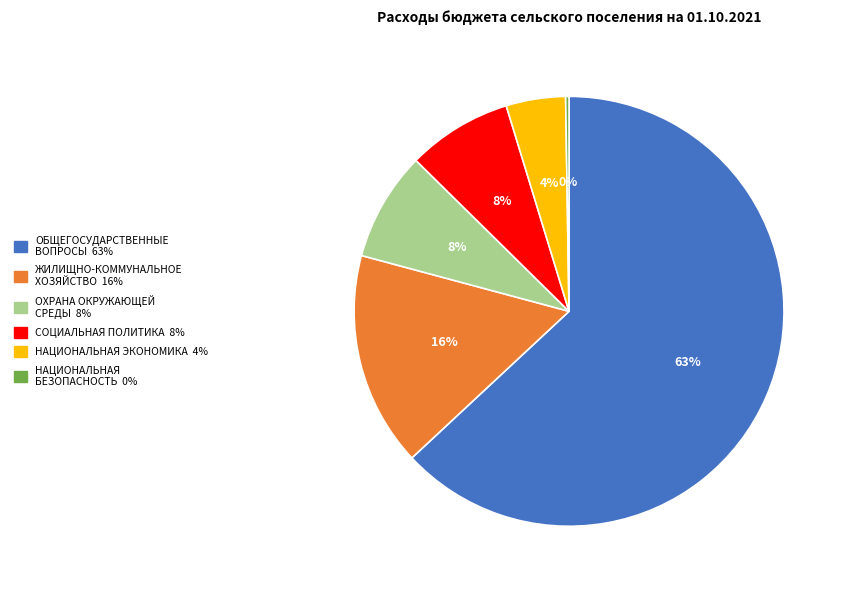

Is it true that ОБЩЕГОСУДАРСТВЕННЫЕ ВОПРОСЫ is 51% of the pie?

False